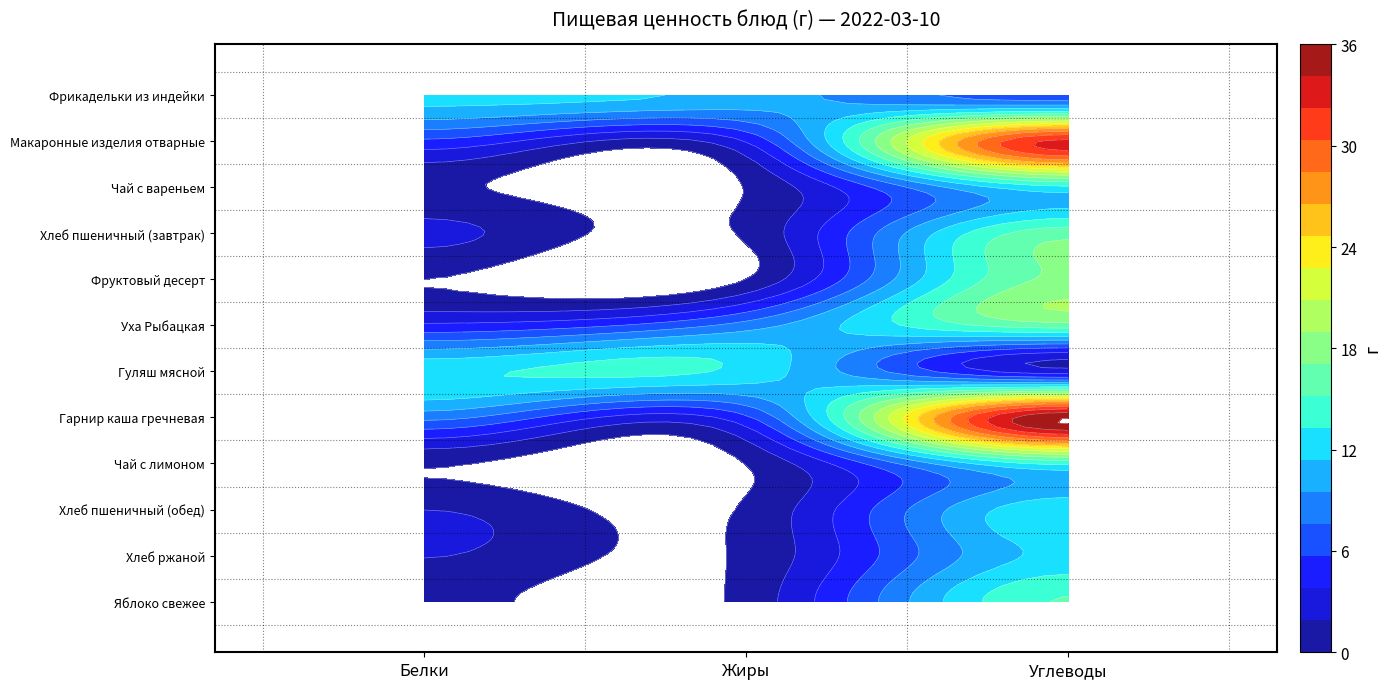

Reading right to left, what are all the values shown in this chart?

Фрикадельки из индейки: 6.5	10.6	12.0
Макаронные изделия отварные: 32.7	3.9	5.3
Чай с вареньем: 12.8	0.1	0.3
Хлеб пшеничный (завтрак): 16.3	0.3	2.4
Фруктовый десерт: 17.5	0.0	0.0
Уха Рыбацкая: 16.2	8.4	4.2
Гуляш мясной: 2.7	12.6	12.9
Гарнир каша гречневая: 35.9	5.3	8.2
Чай с лимоном: 13.7	0.1	0.2
Хлеб пшеничный (обед): 12.8	0.2	1.9
Хлеб ржаной: 11.9	0.4	2.0
Яблоко свежее: 15.3	0.6	0.6